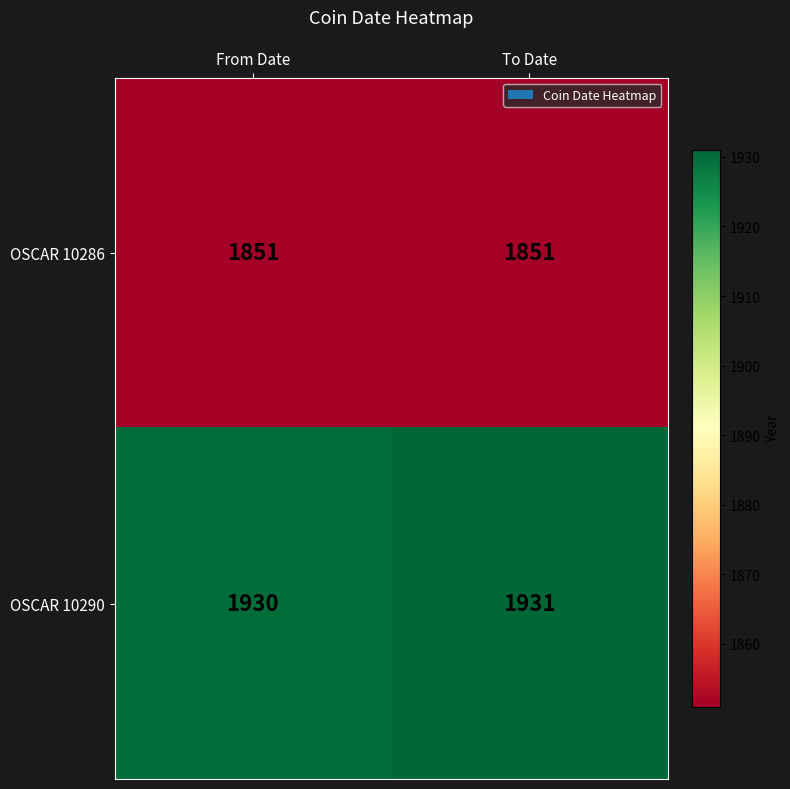

Reading left to right, extract all data points from this chart.

OSCAR 10286: From Date=1851	To Date=1851
OSCAR 10290: From Date=1930	To Date=1931